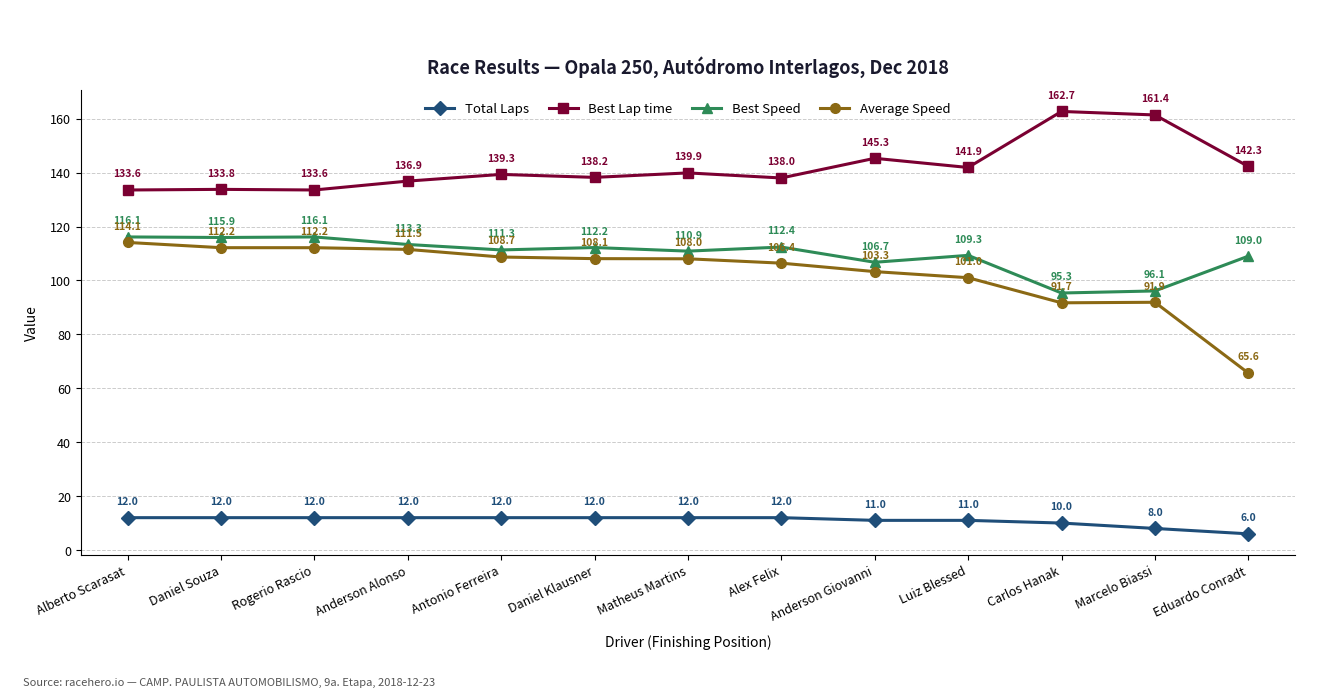

At which category does Best Lap time reach its first local valley?

Rogerio Rascio